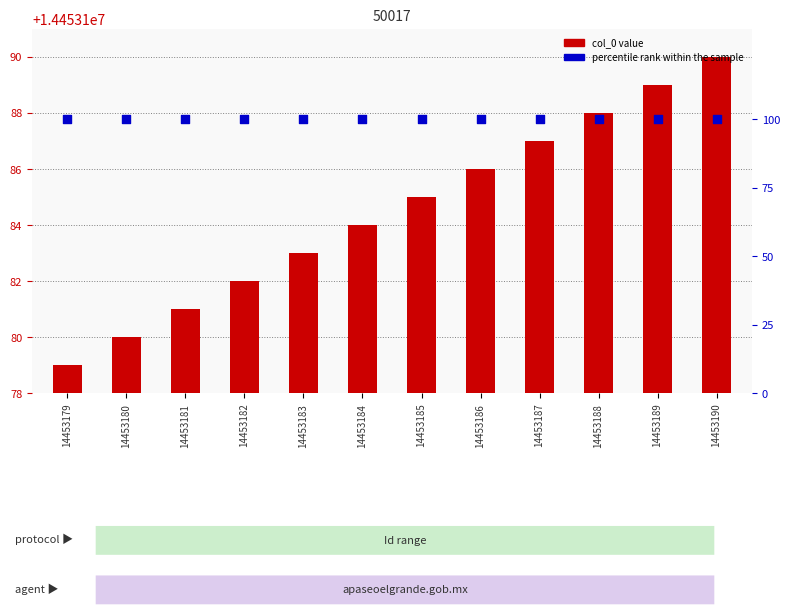

At which category is the sum across all series the highest?

14453190